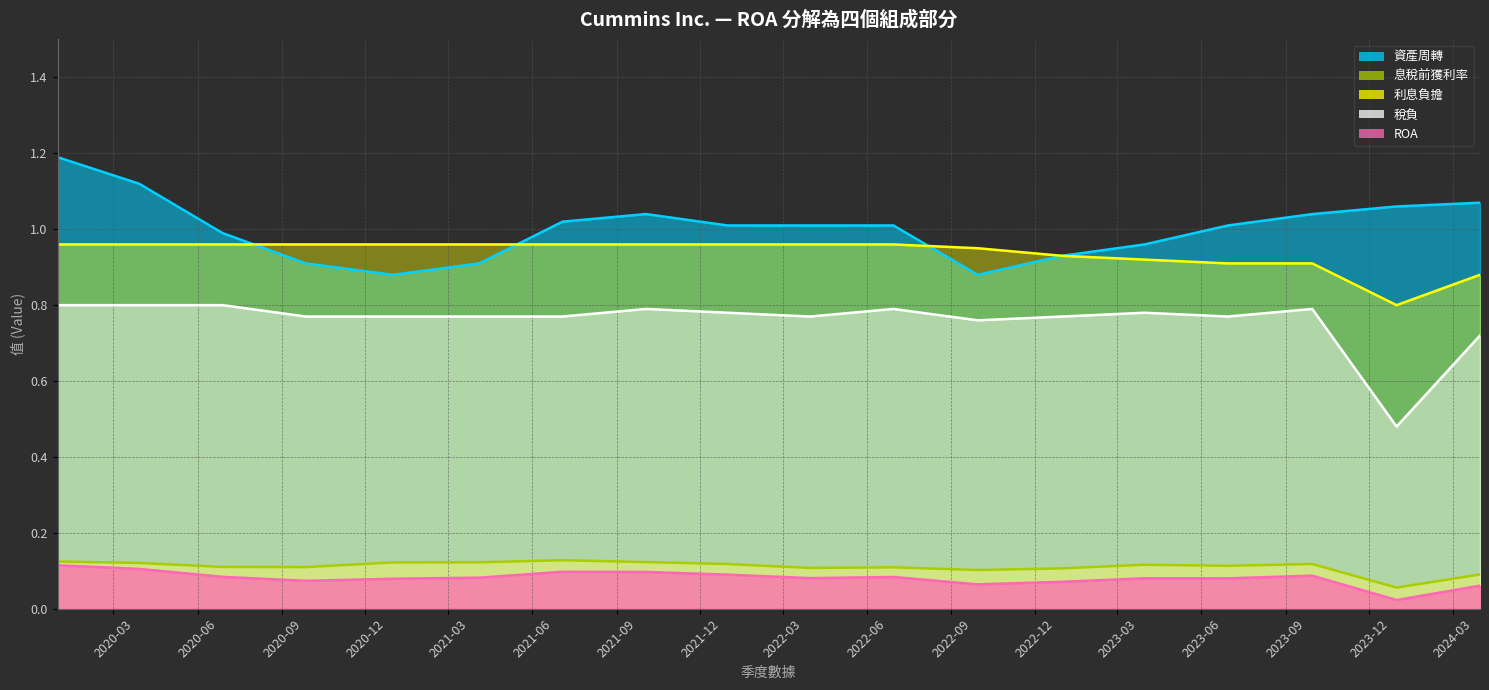

What is the difference between the second highest and minimum values in the 資產周轉 series?

0.2